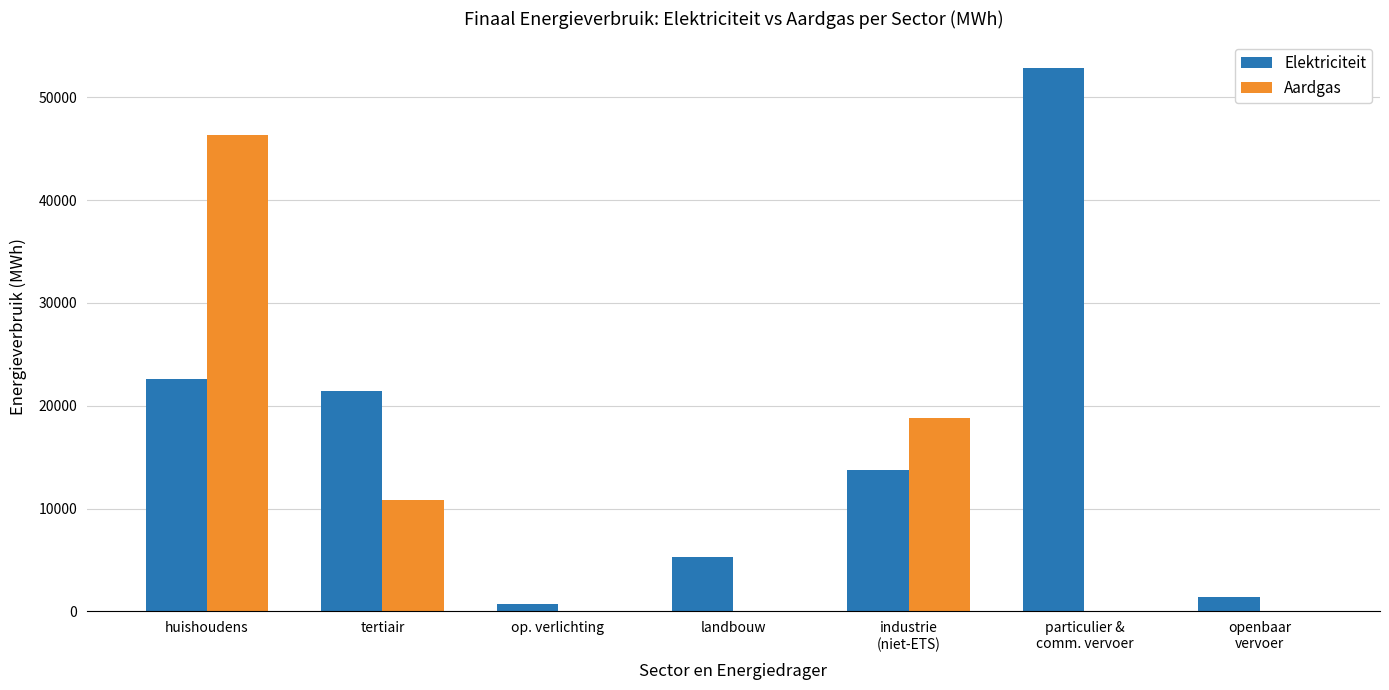

Where is Aardgas nearest to the value 23170?

industrie
(niet-ETS)